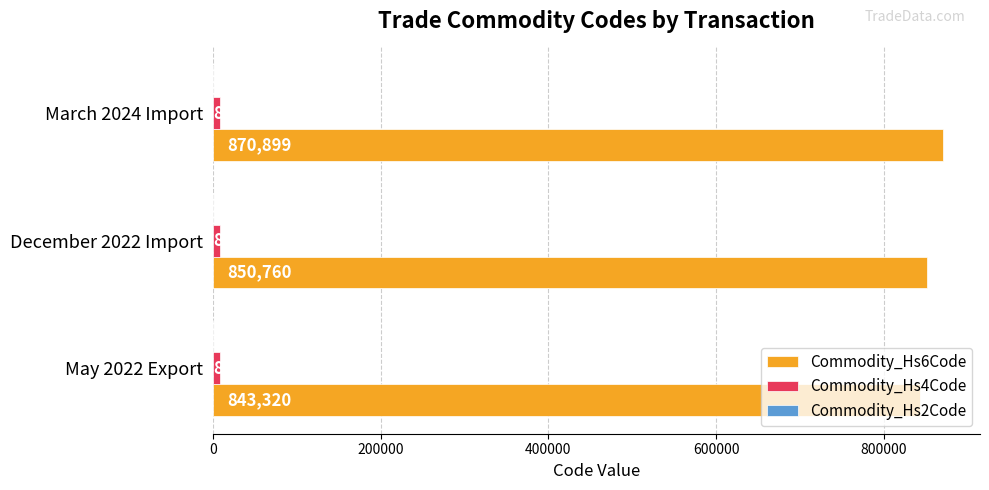

Is it true that Commodity_Hs6Code equals 1487118 at March 2024 Import?

False